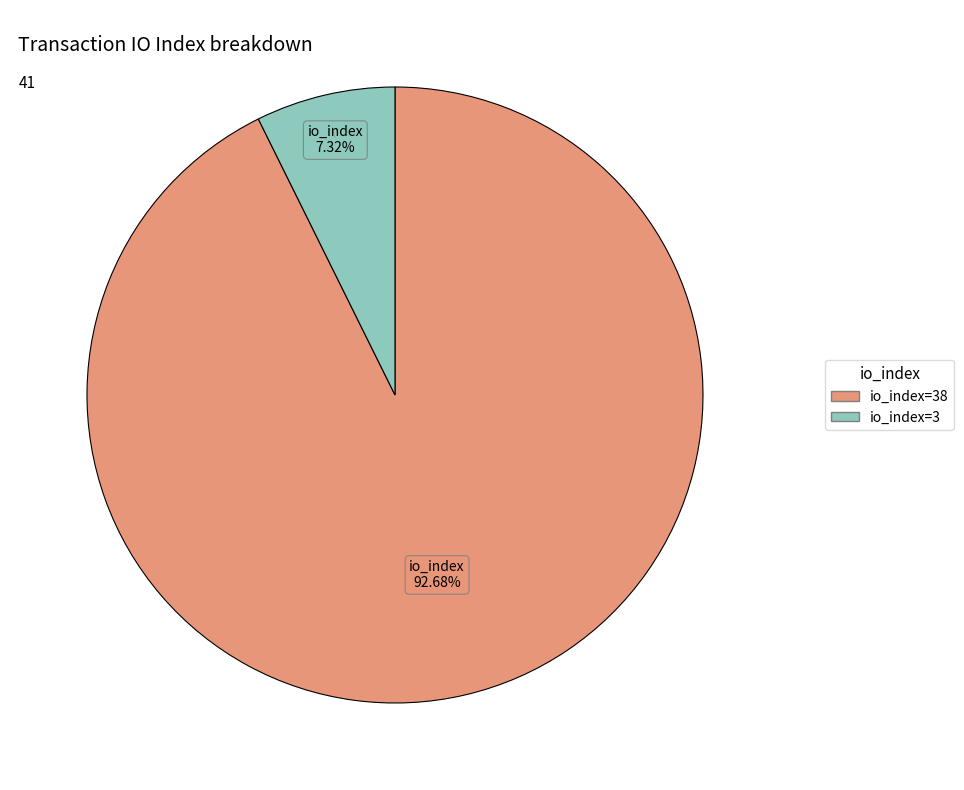

Does any single category account for the majority?

Yes